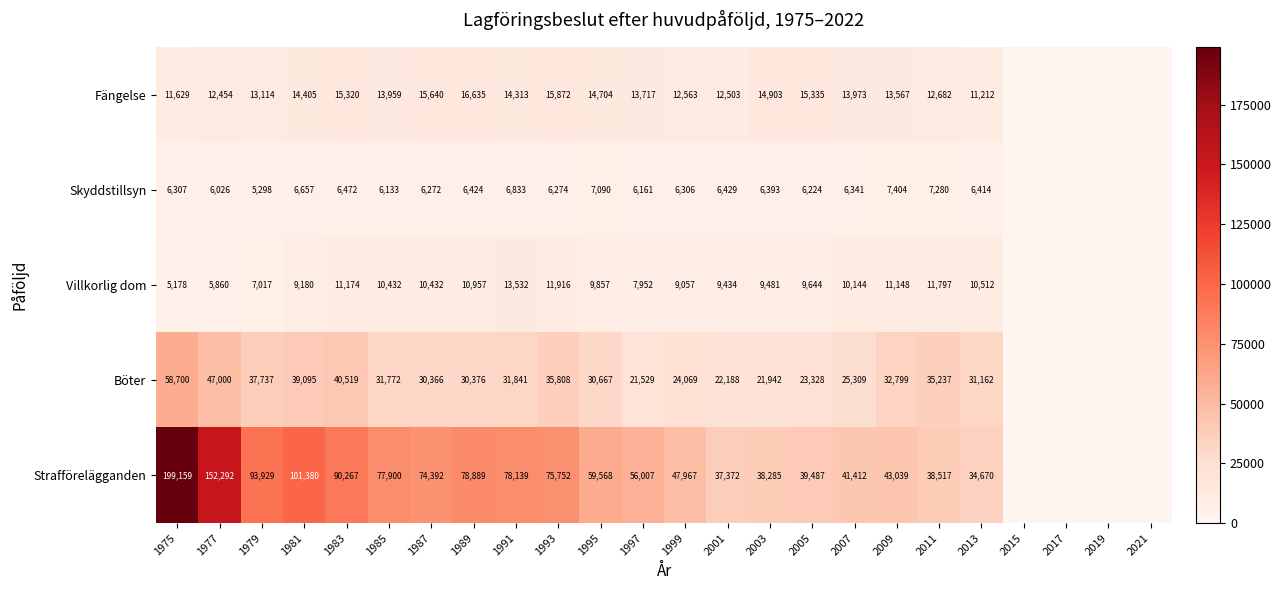

Count the number of categories in the chart.

24